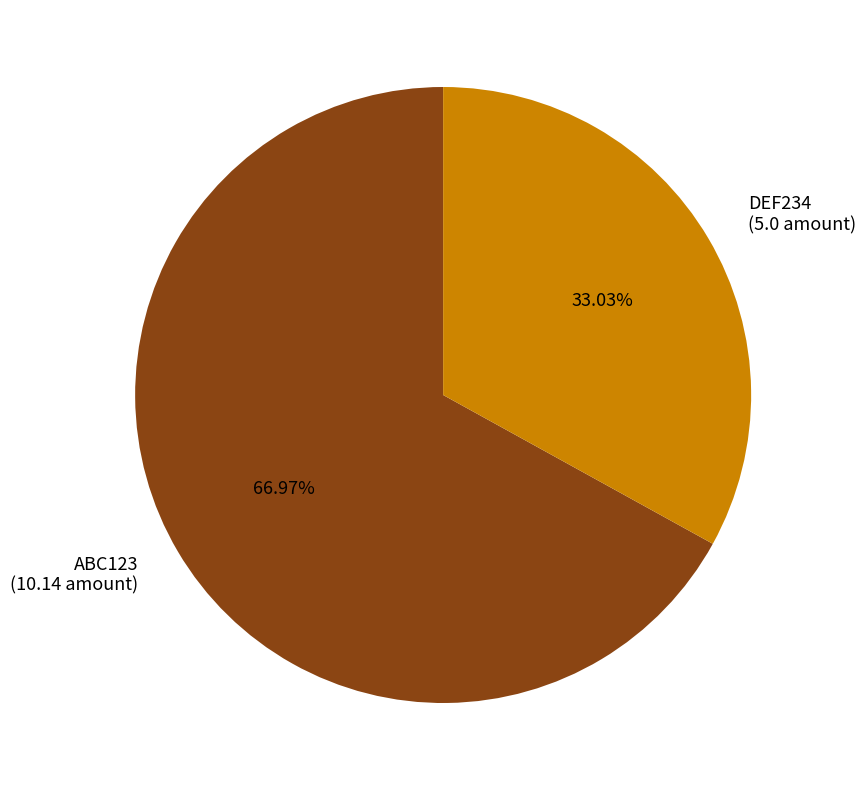

To the nearest percent, what is the difference between the largest and smallest slice percentages?

34%